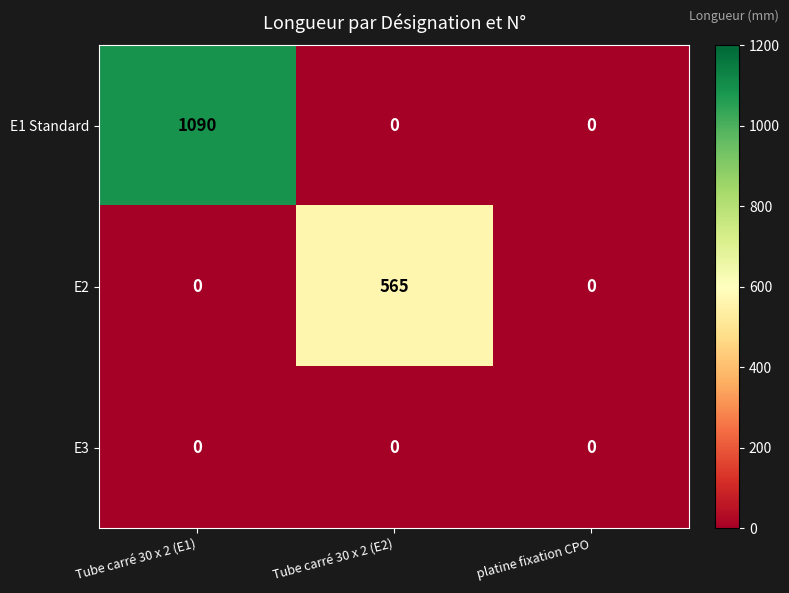

At which category is the sum across all series the highest?

Tube carré 30 x 2 (E1)